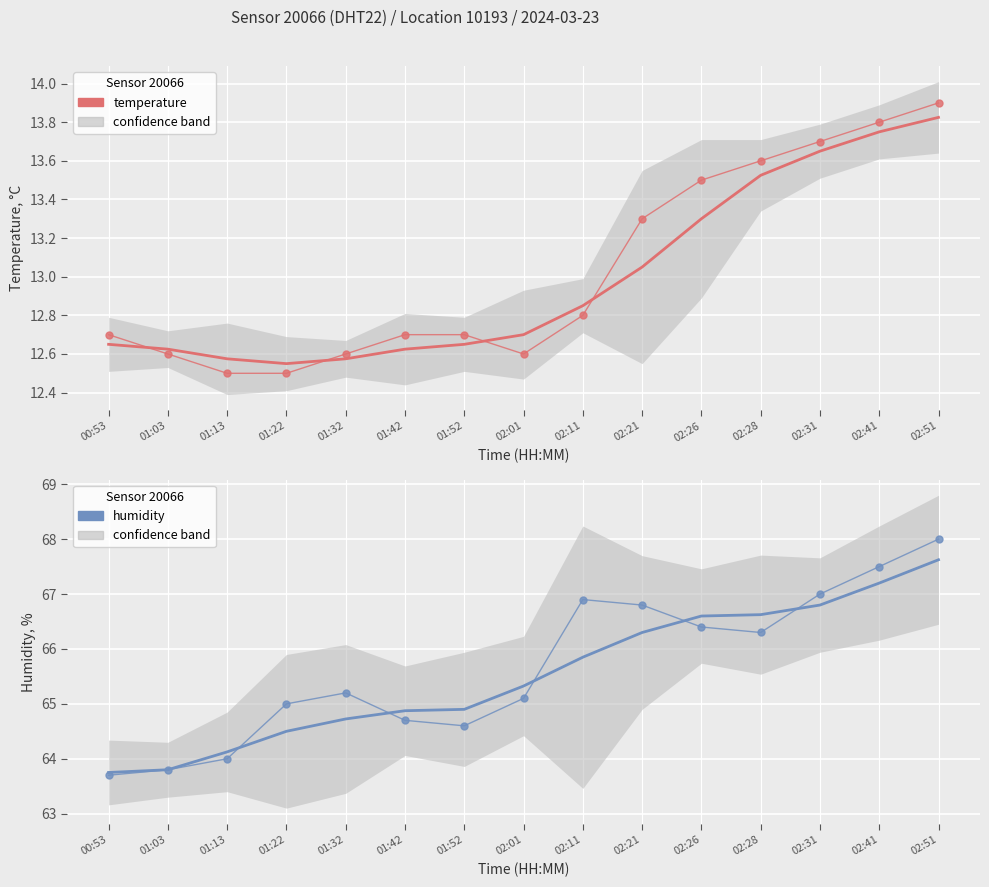

What is the total value across all series at 02:31?

161.2